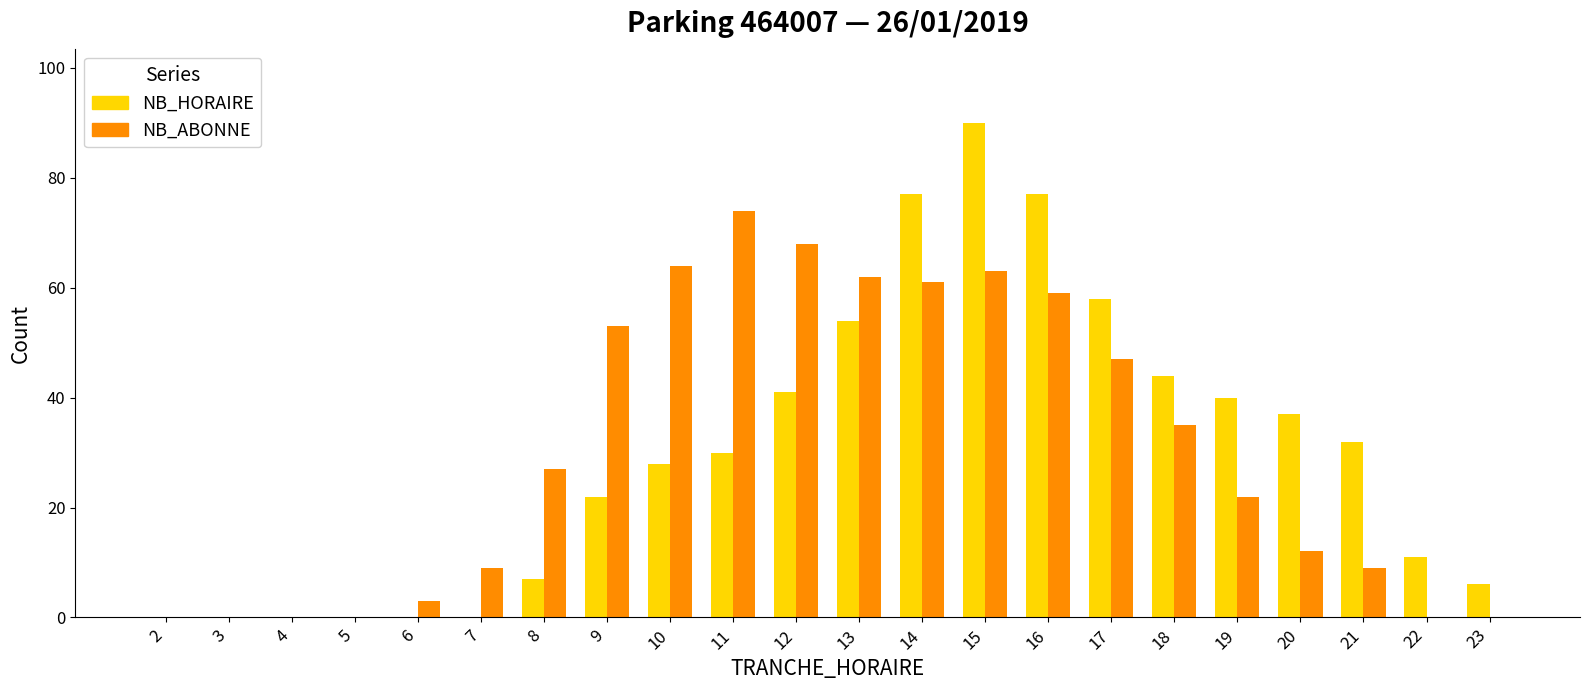

Is the value of NB_HORAIRE at 14 greater than the value of NB_ABONNE at 9?

Yes